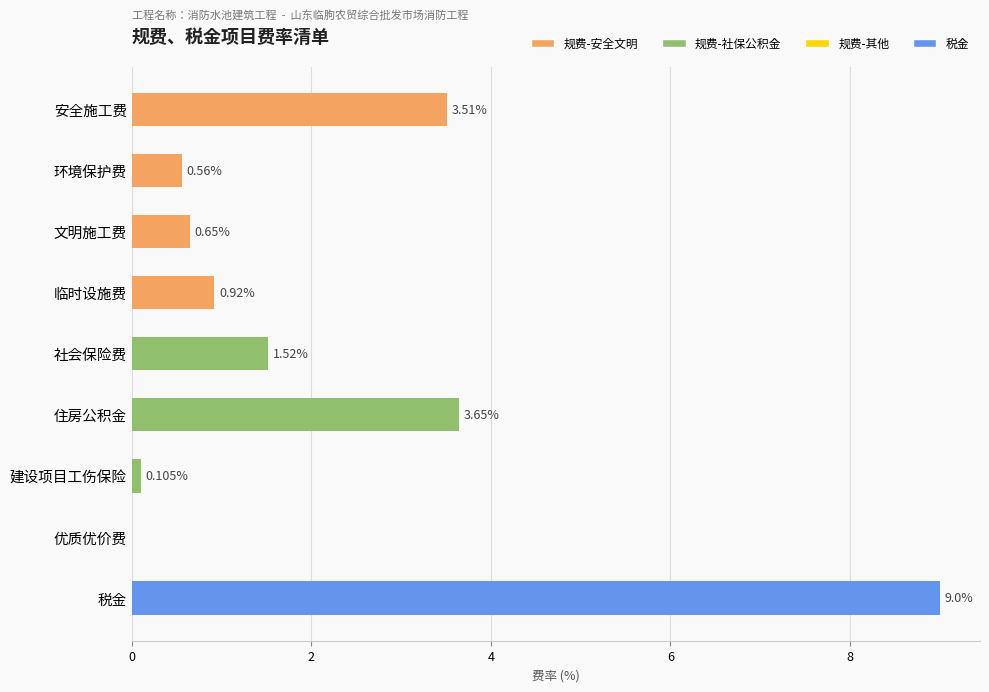

What is the maximum value shown in the chart?

9.0